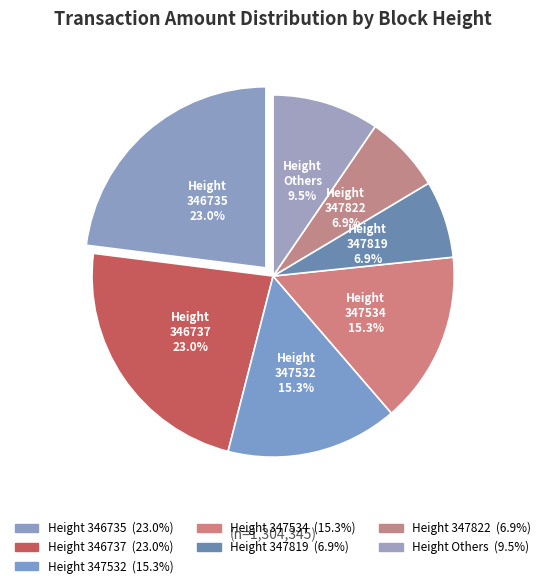

Is the sum of Height 347534 and Height 346737 greater than half?

No